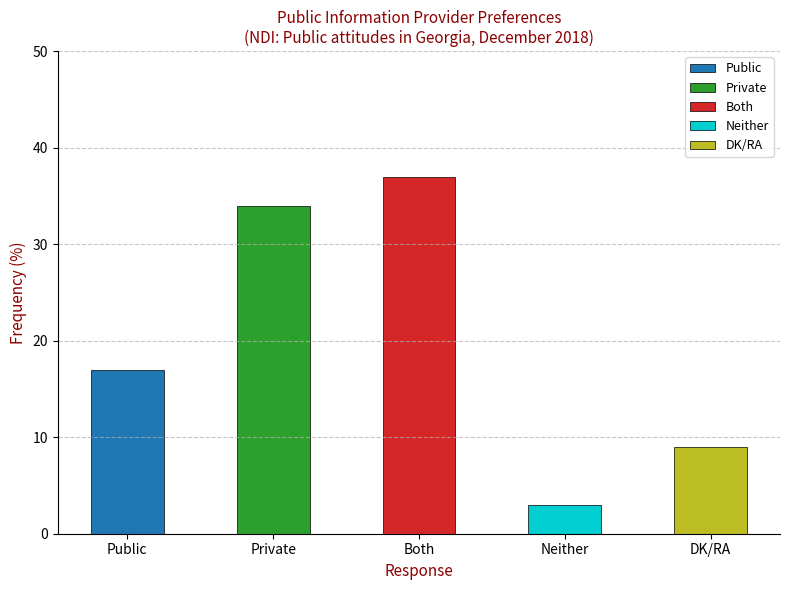

List the labels in order of value, smallest first.

Neither, DK/RA, Public, Private, Both